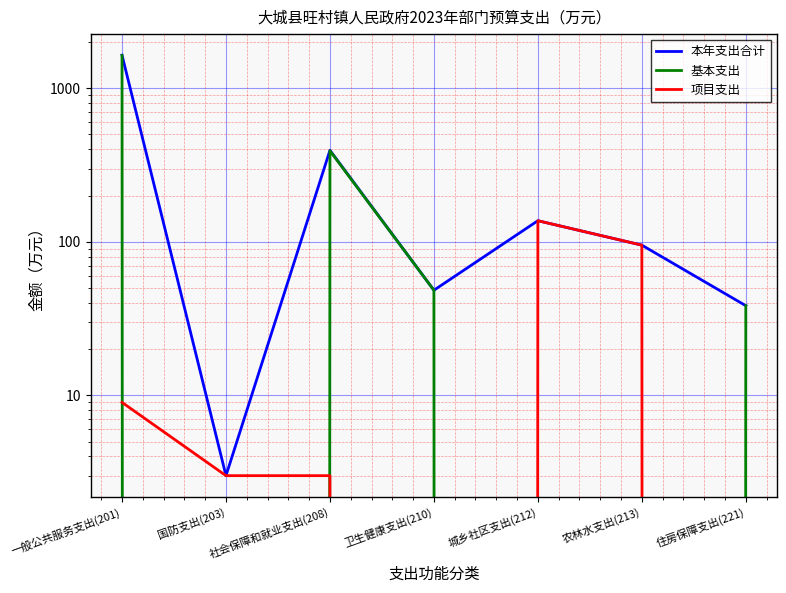

At which label is 基本支出 closest to 816?

社会保障和就业支出(208)